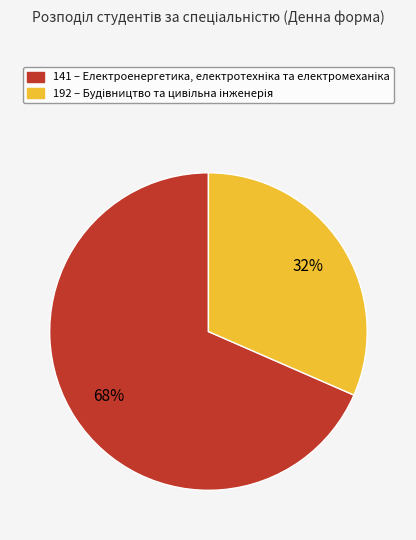

What is the smallest slice in the pie chart?

192